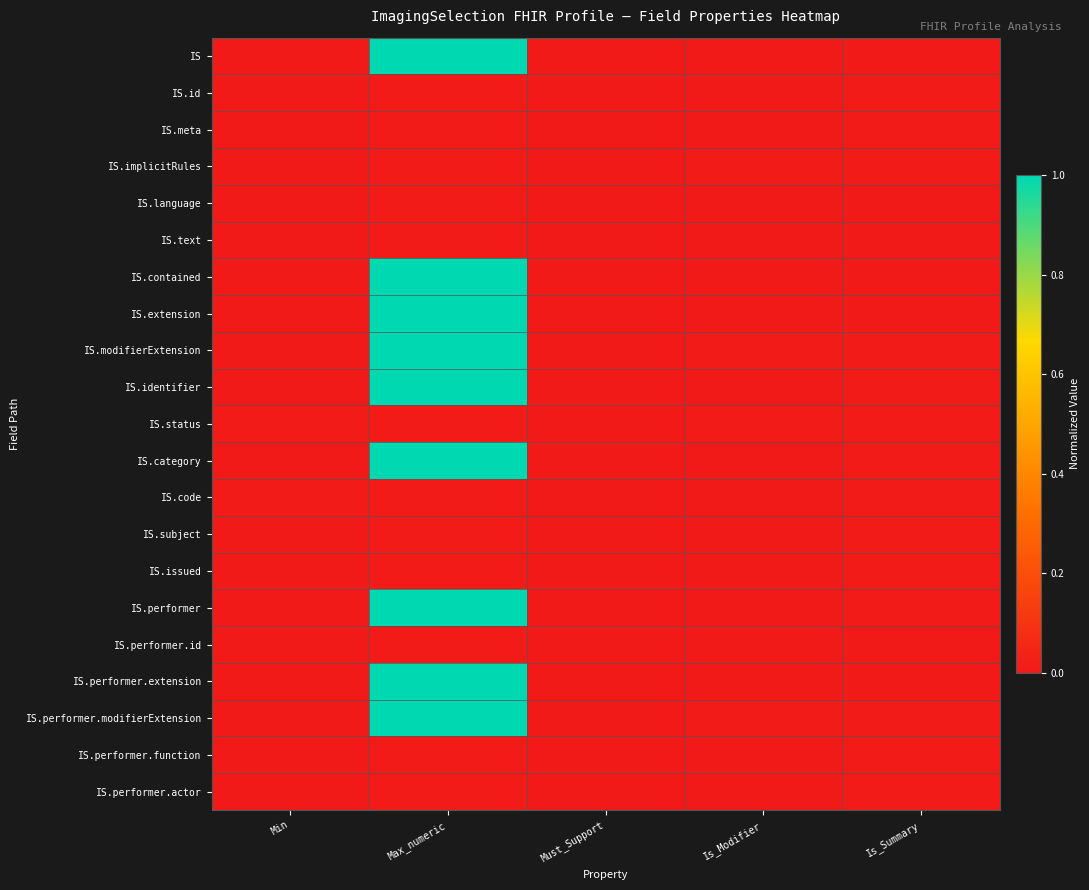

At how many categories does at least one series exceed 0?

4